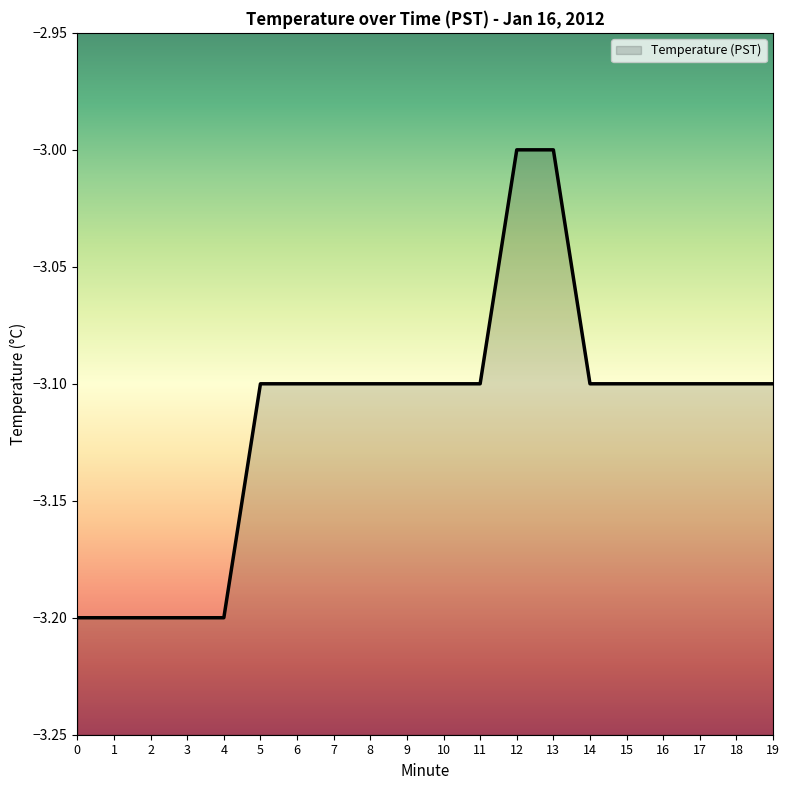

Between 14 and 16, which is larger?

14